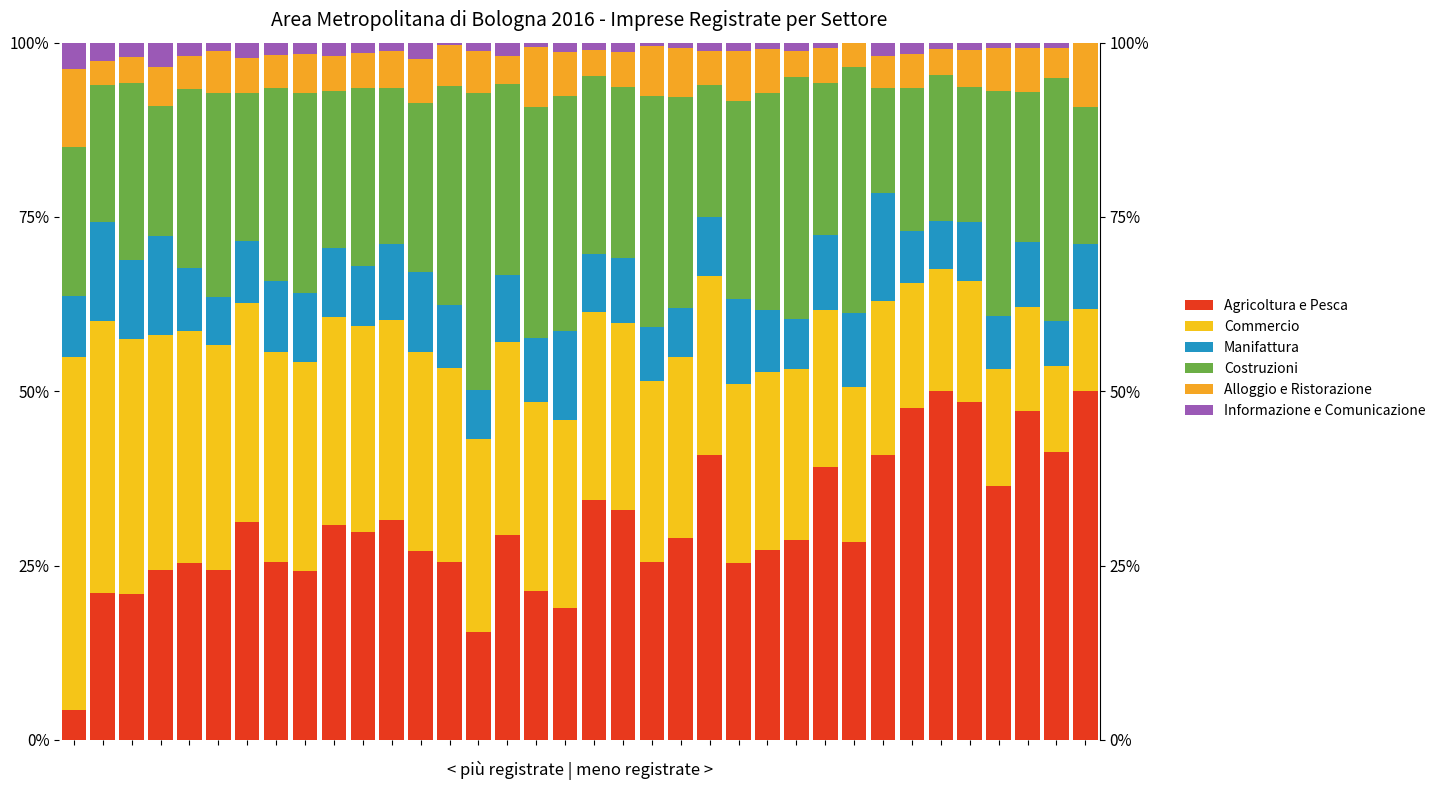

Are the bars horizontal?

No